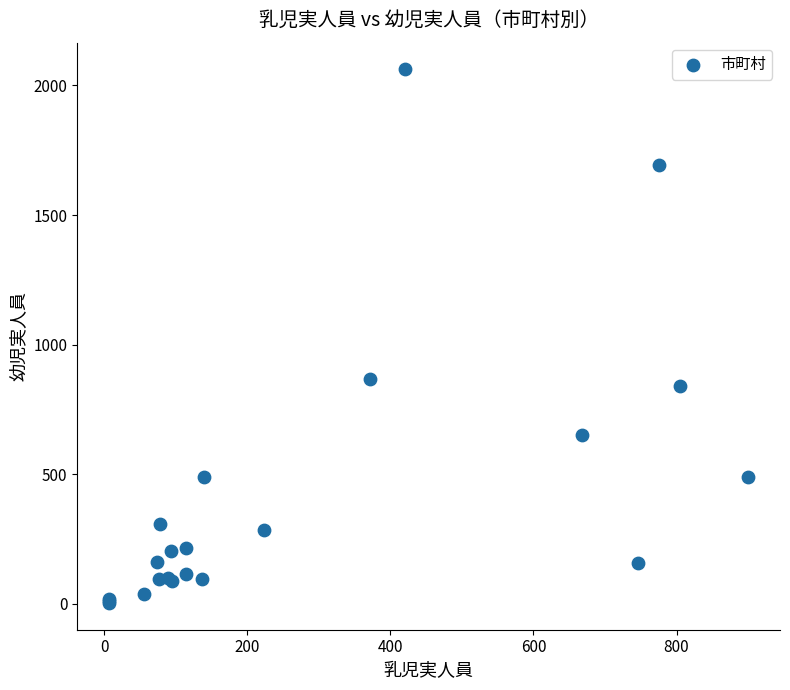

What Y value in the scatter plot is closest to 1032?

866